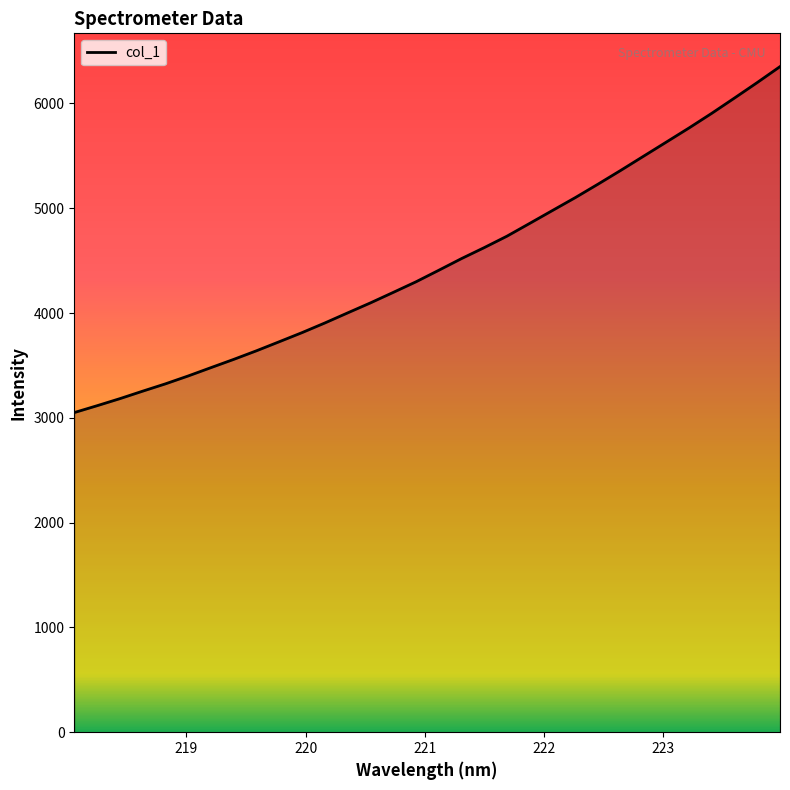

What is the difference between the second highest and second lowest values?

3084.0